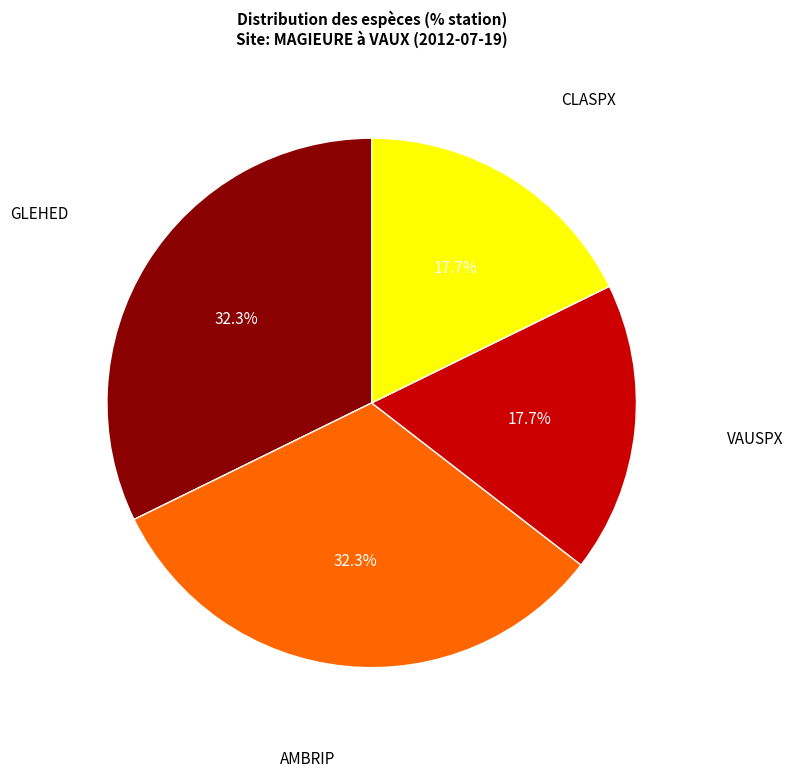

Between CLASPX and GLEHED, which is larger?

GLEHED